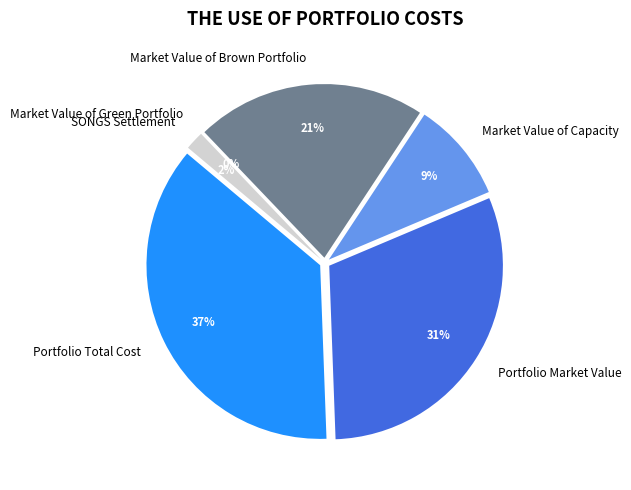

Is it true that Portfolio Total Cost is 47% of the pie?

False